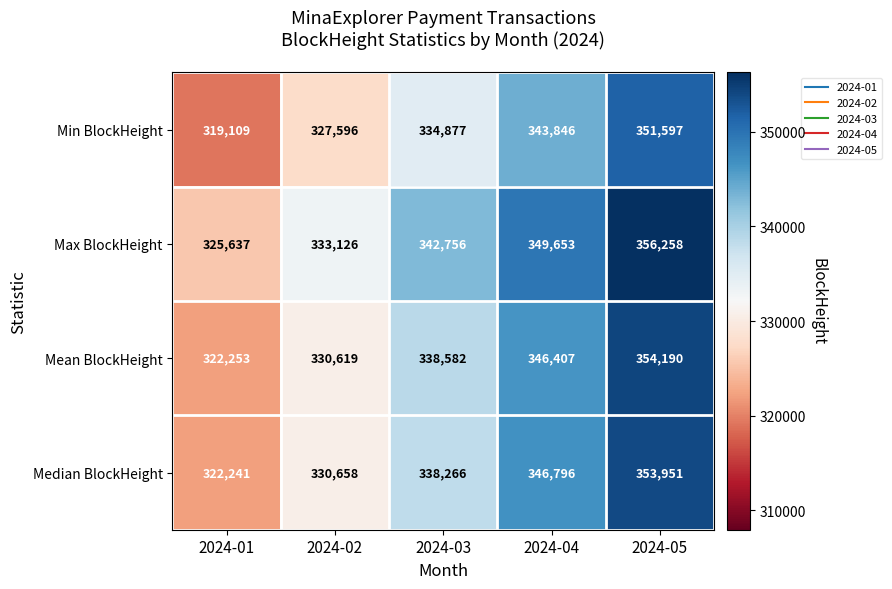

At which category is the sum across all series the highest?

2024-05